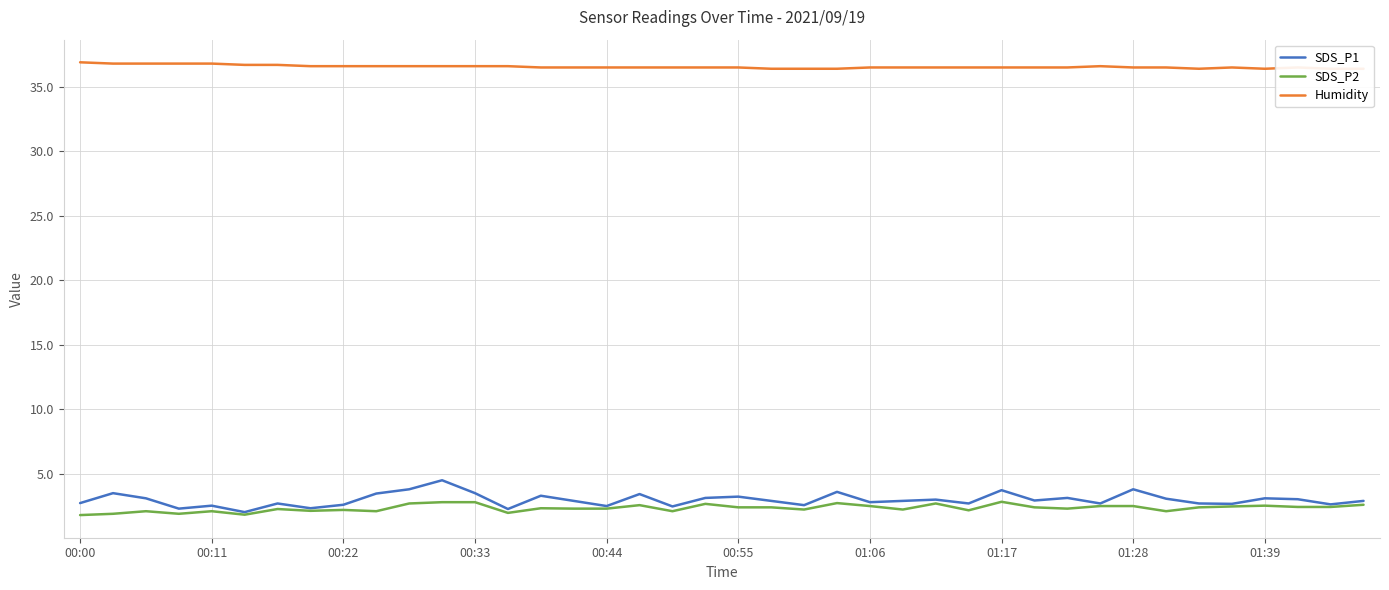

In SDS_P1, how many points are lower than both neighbors (excluding endpoints)?

13